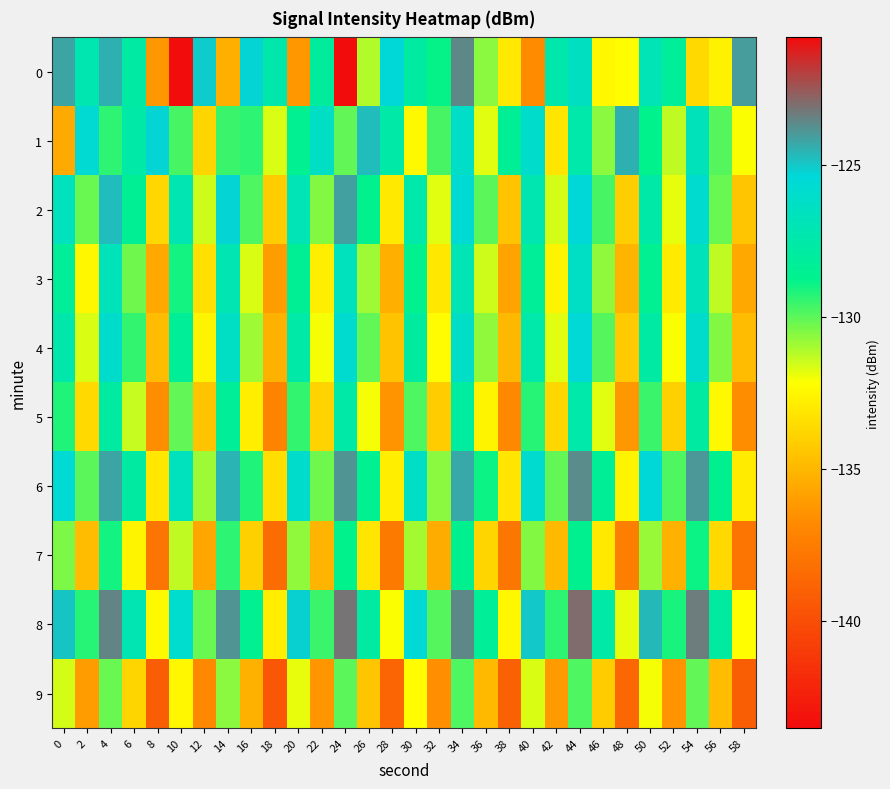

How many series are shown in this chart?

10